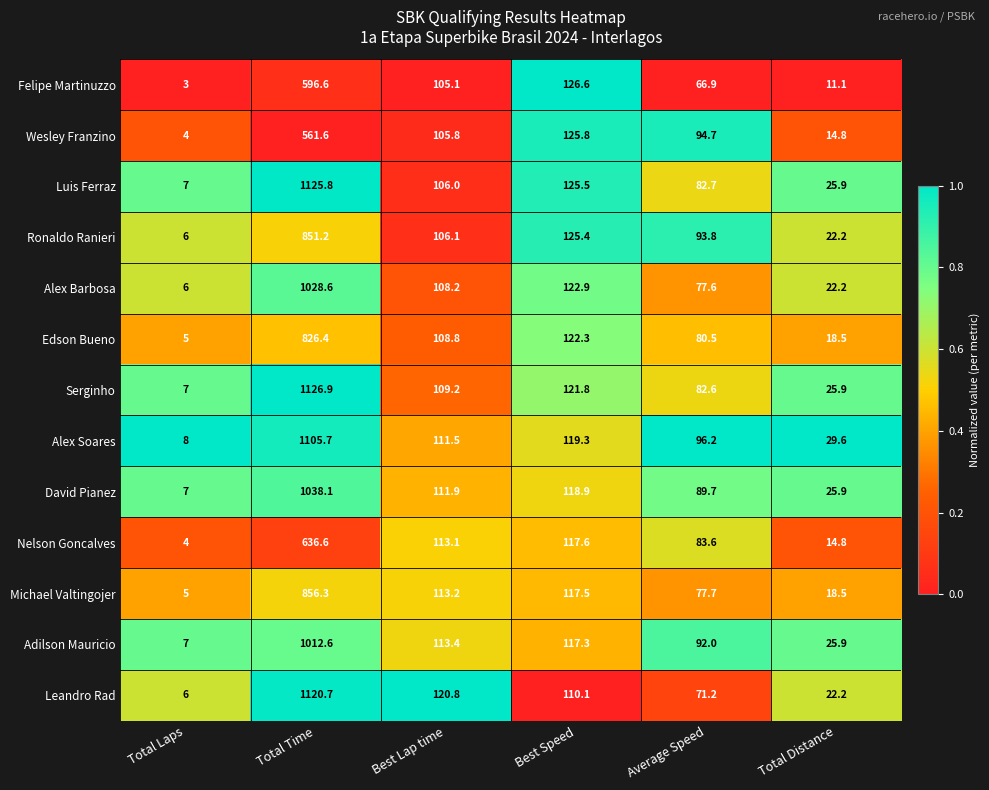

Which series has the largest total across all categories?

Serginho